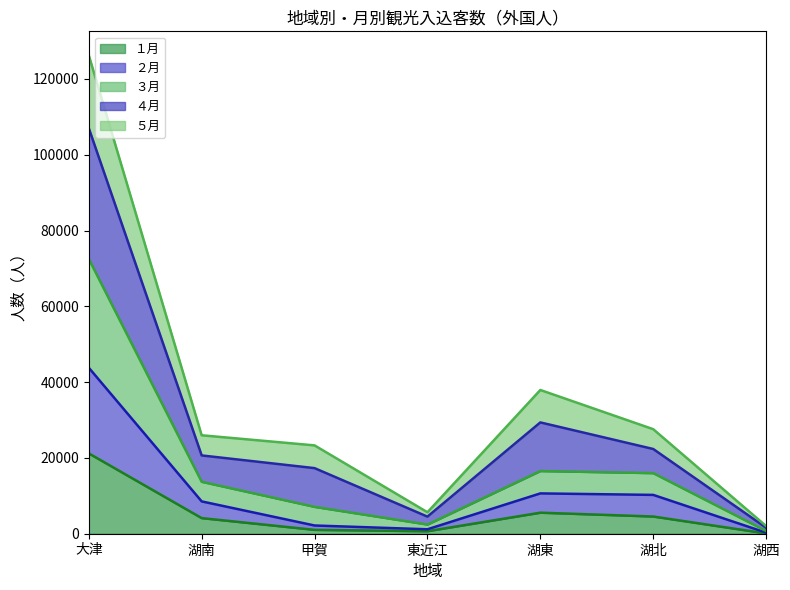

In ４月 line, how many points are lower than both neighbors (excluding endpoints)?

1